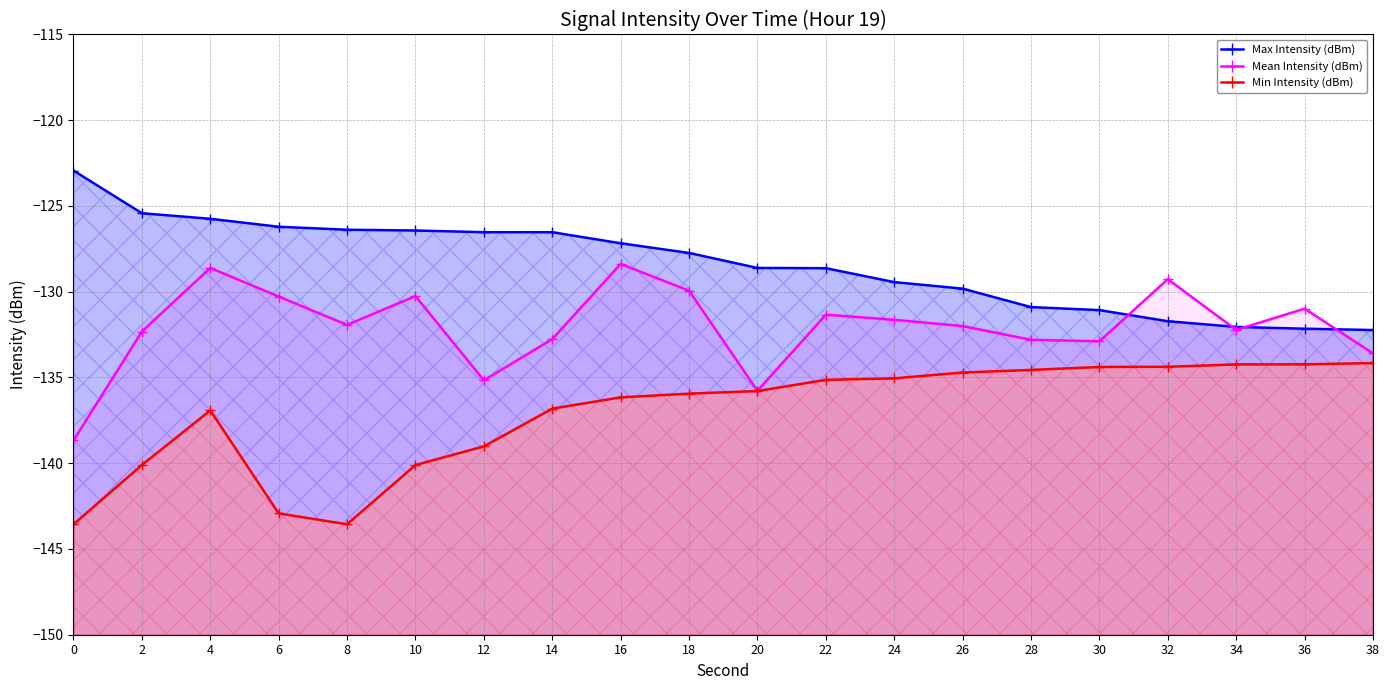

At how many categories does at least one series exceed -129?

12